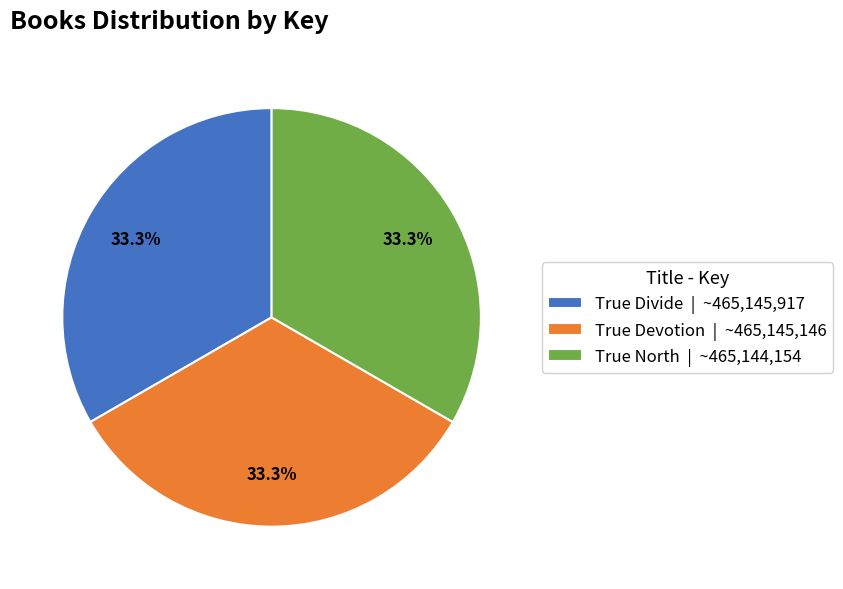

Approximately how many times larger is the value at True Divide compared to True North?

1.0